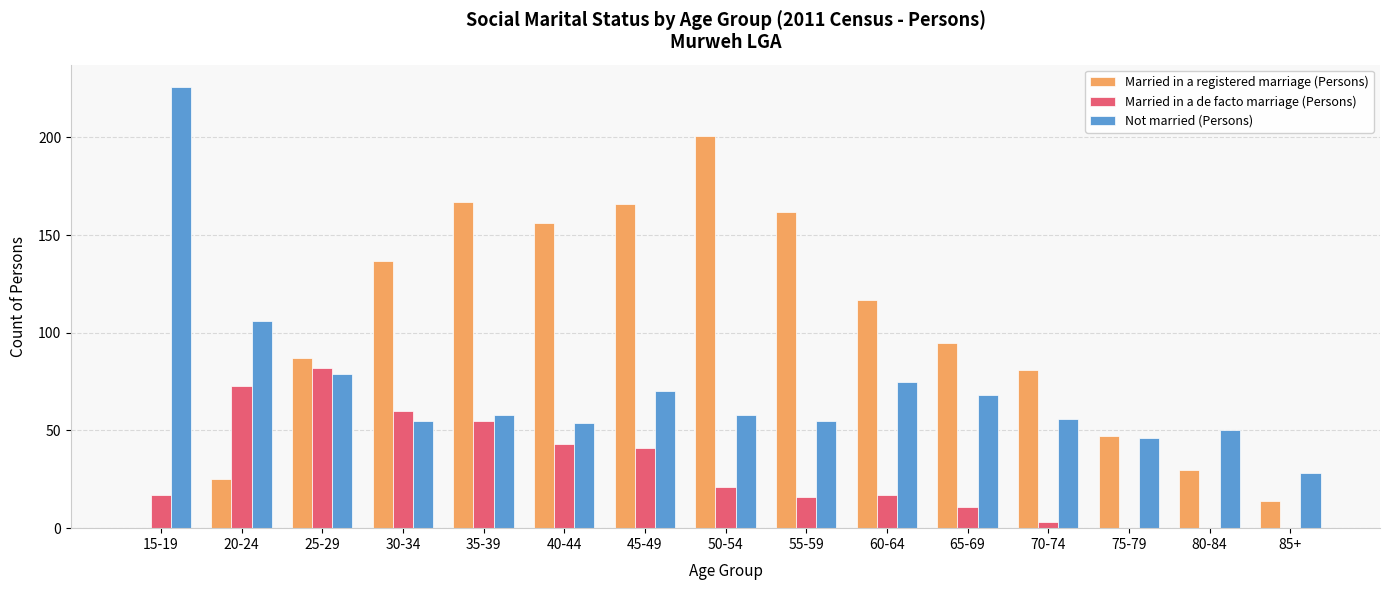

Is the value of Not married (Persons) at 80-84 greater than the value of Married in a registered marriage (Persons) at 85+?

Yes